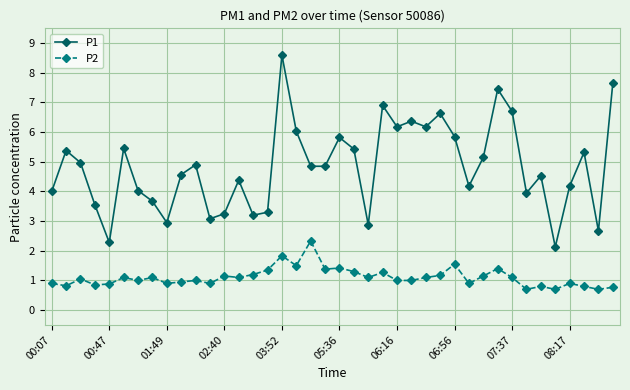

Rank the series by their average value, from lowest to highest.

P2, P1